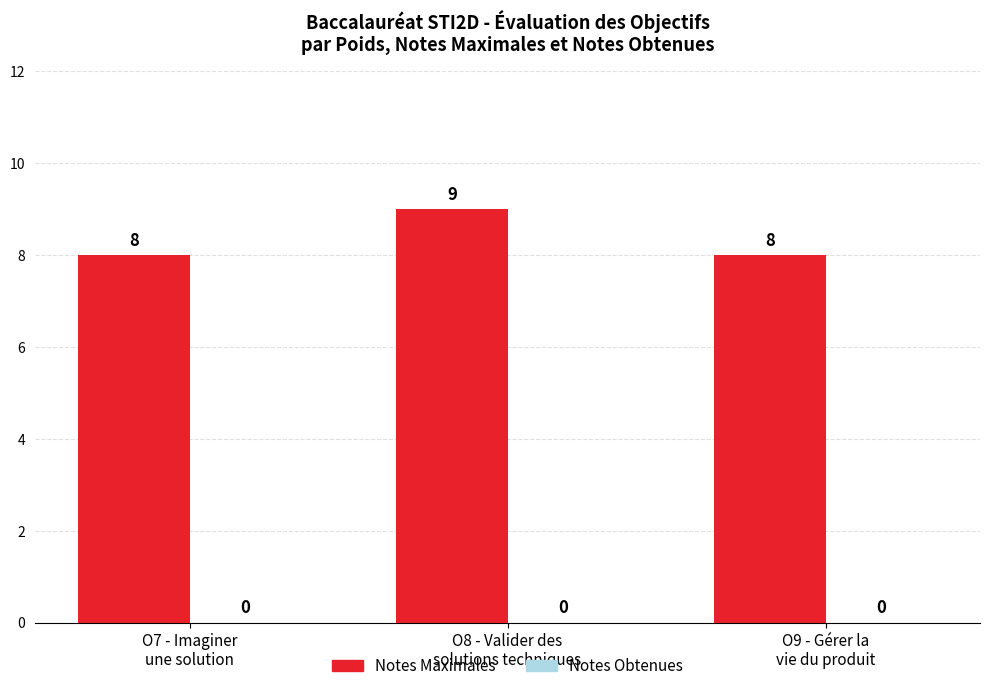

What is the average value?

8